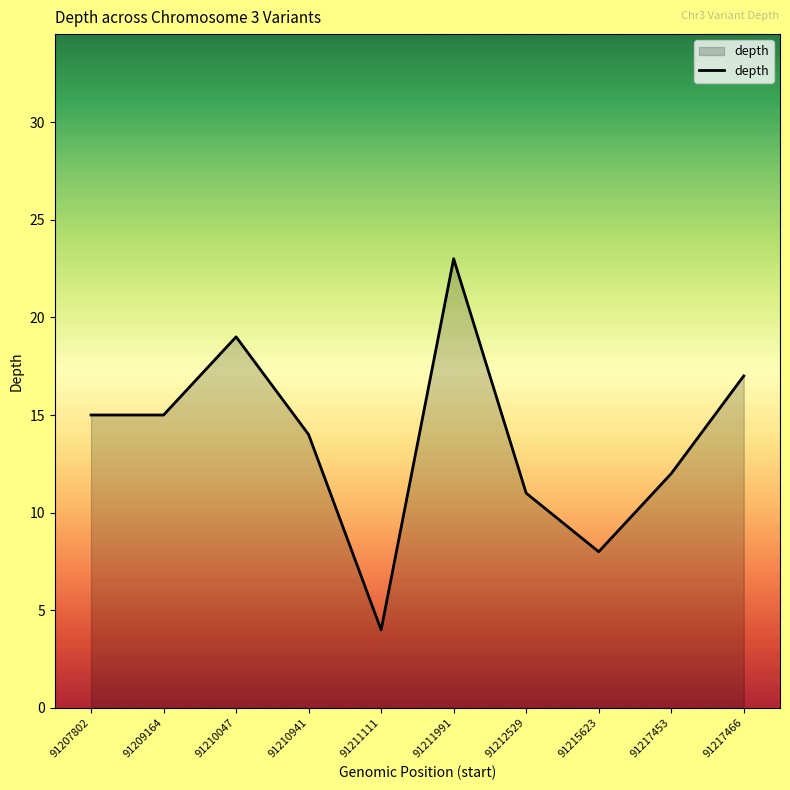

Approximately how many times larger is the value at 91215623 compared to 91212529?

0.7